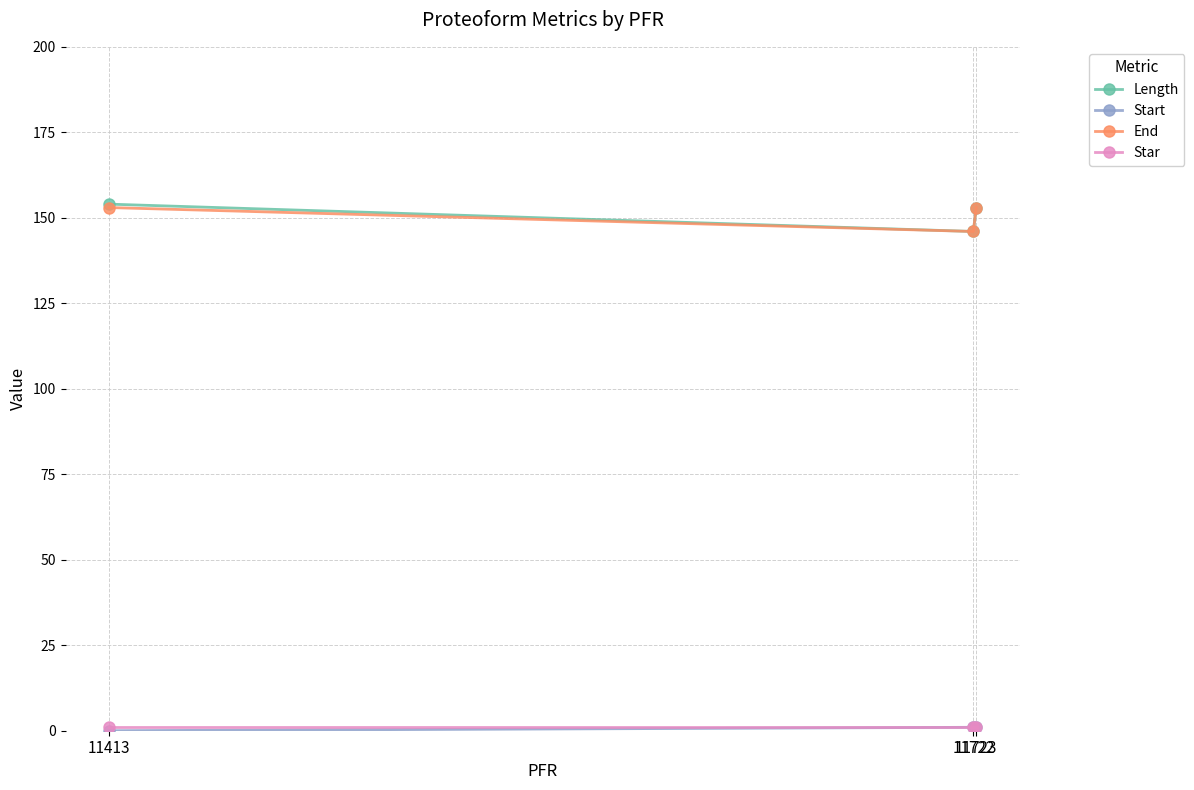

What is the greatest value displayed?

154